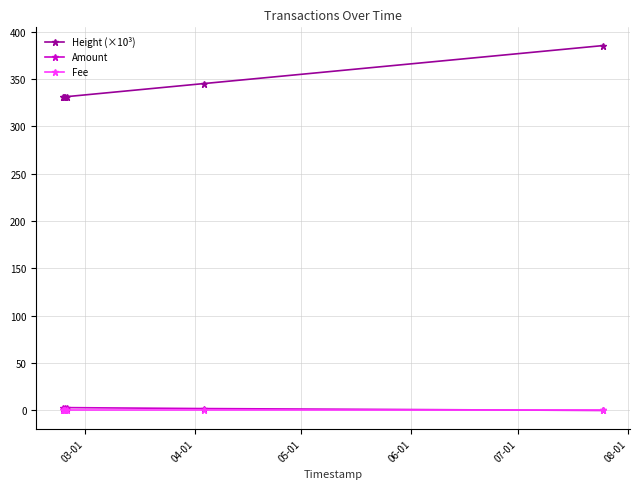

True or false: Height (×10³) and Fee intersect in this chart.

False